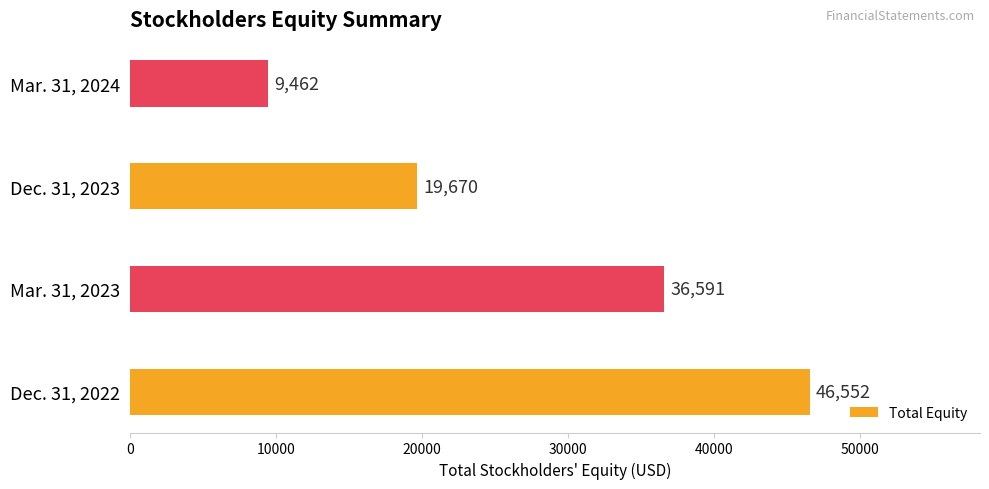

List the labels in order of value, largest first.

Dec. 31, 2022, Mar. 31, 2023, Dec. 31, 2023, Mar. 31, 2024